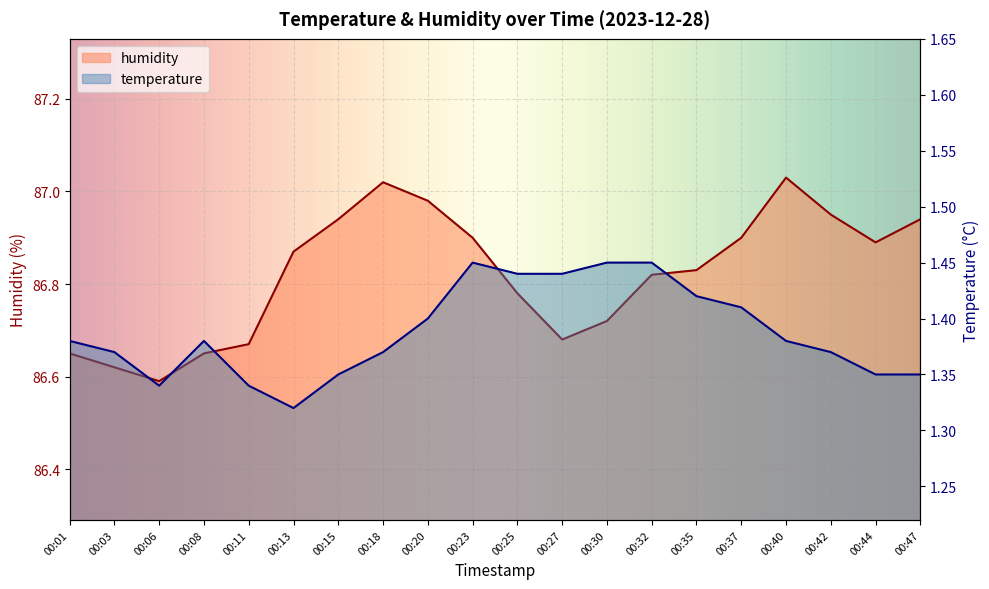

Is the value of humidity at 00:13 greater than the value of temperature at 00:01?

Yes